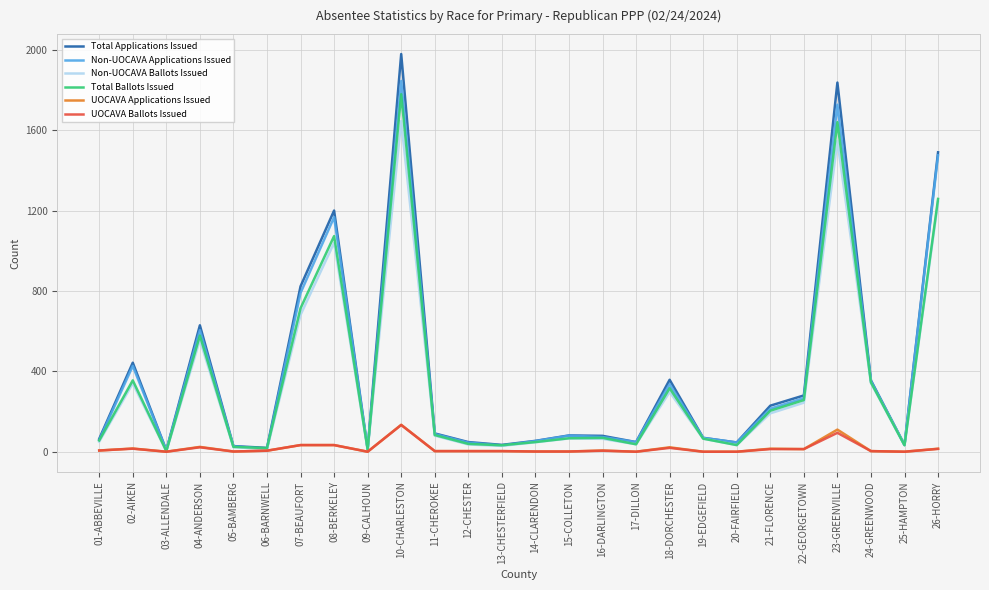

Which series changed the most between 14-CLARENDON and 21-FLORENCE?

Total Applications Issued